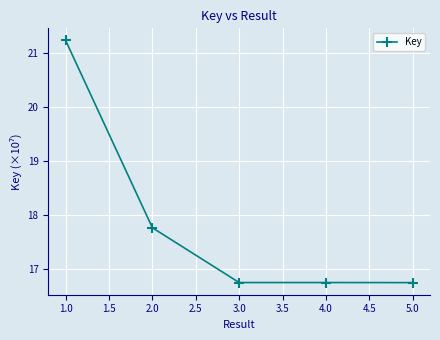

Is it true that the value at 1.0 is 21.2?

True